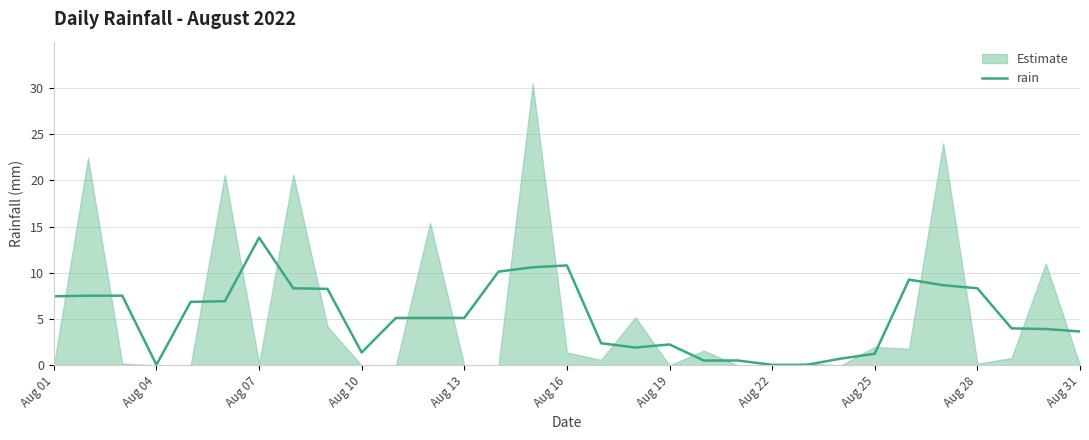

At which label does rain reach its peak?

Aug 07